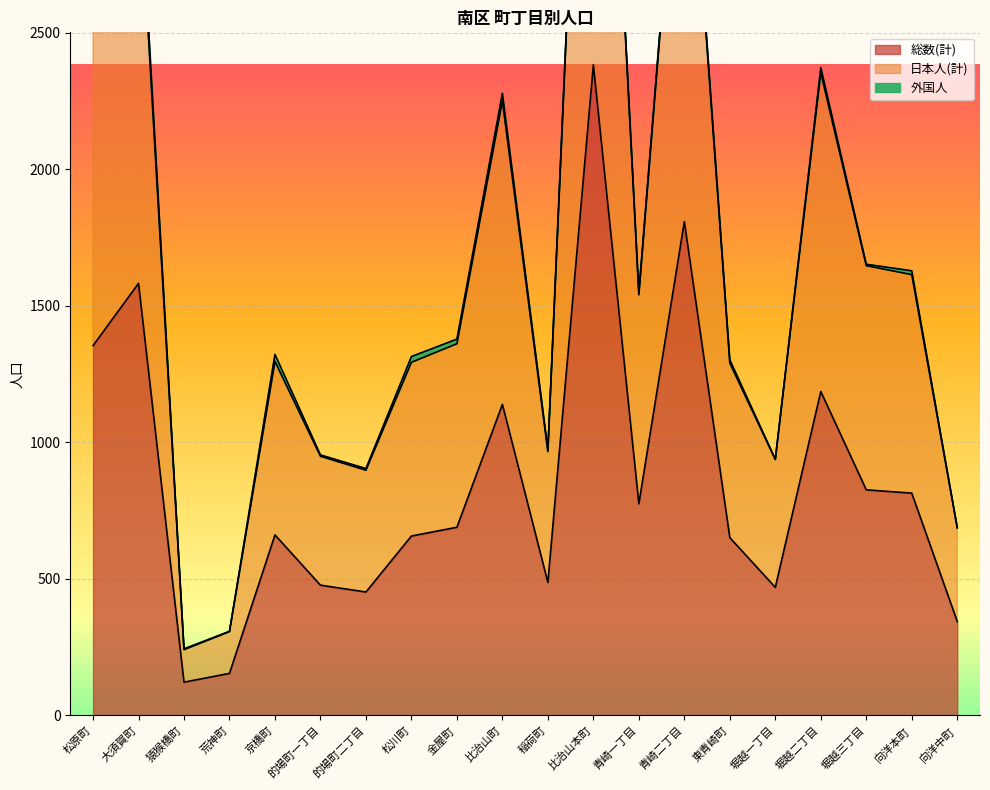

What is the spread (max minus min) of values at 東青崎町?

639